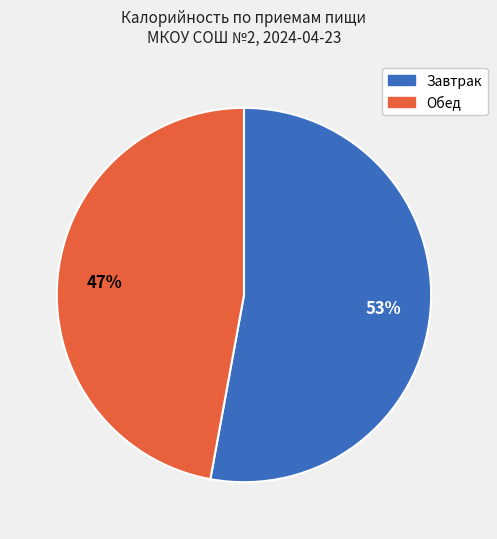

Combined, do Обед and Завтрак account for over 50%?

Yes